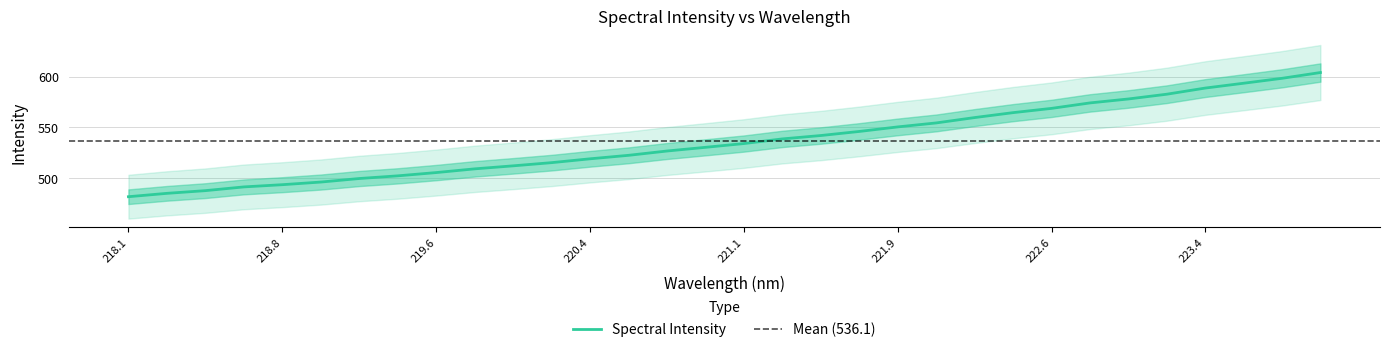

At which label is the value closest to 542?

221.4993